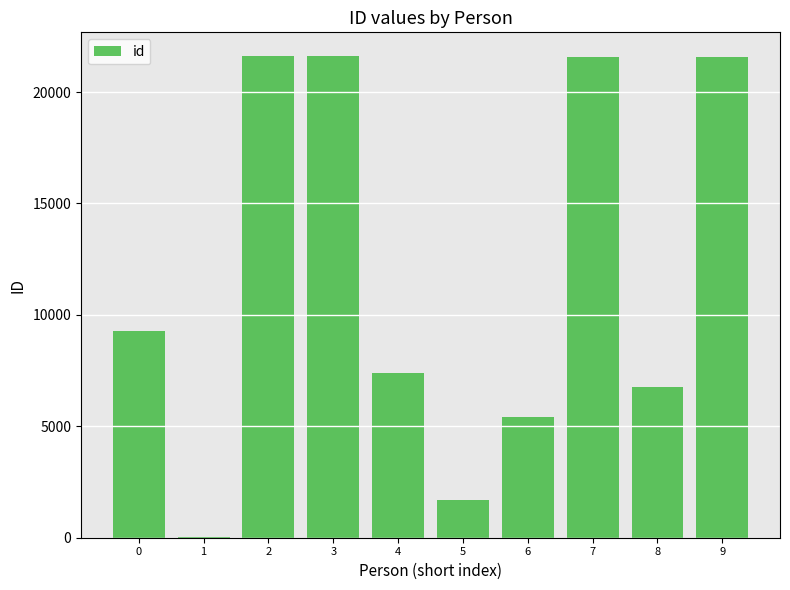

The value at 9 is 35731. True or false?

False